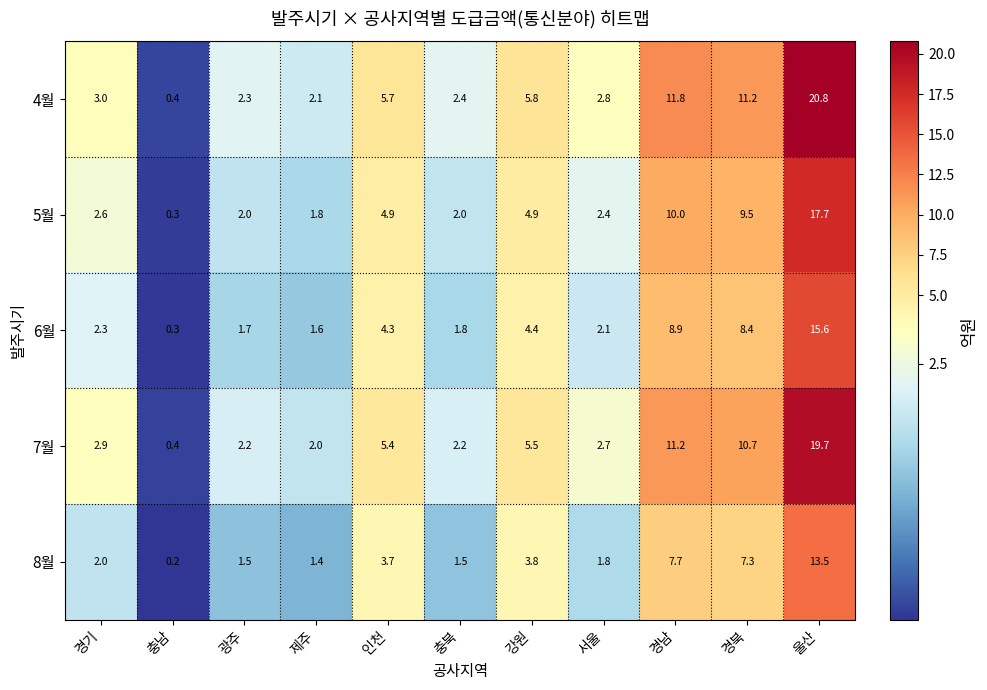

At which label does 7월 reach its peak?

울산